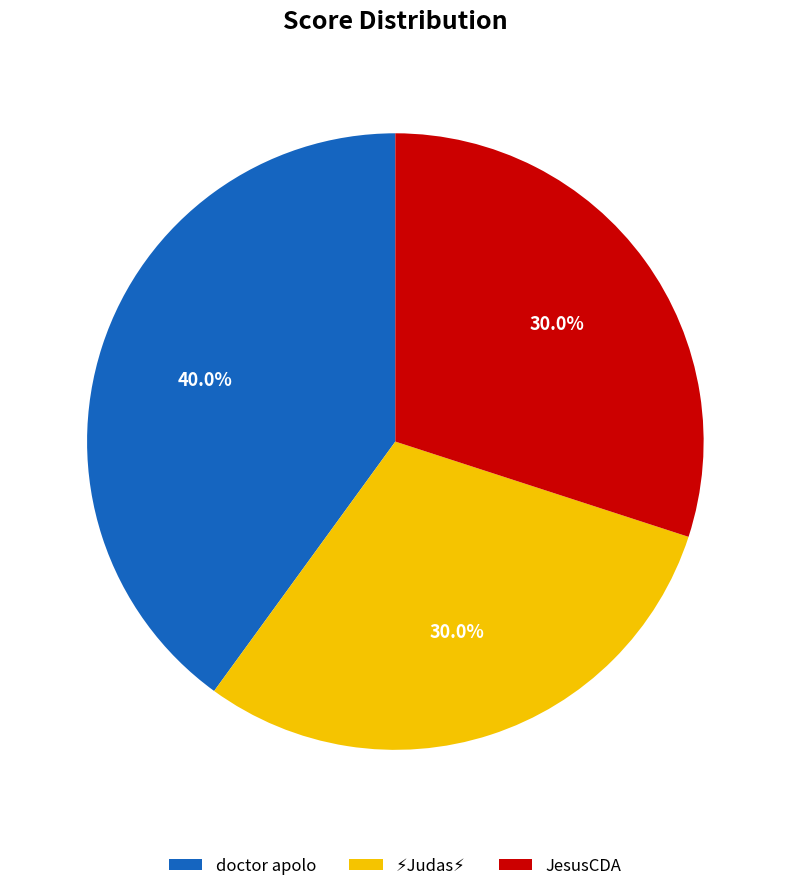

To the nearest percent, what is the difference between the largest and smallest slice percentages?

10%